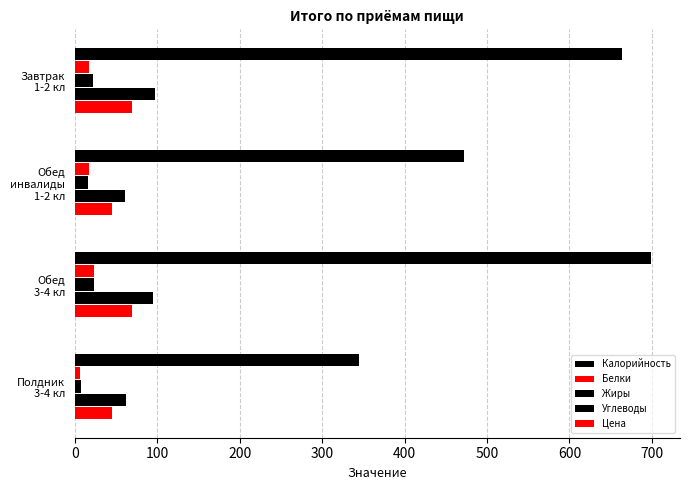

Count the number of data series in this chart.

5